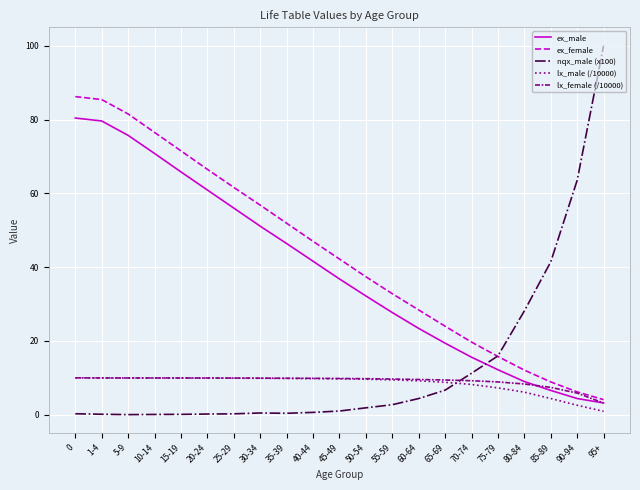

Which series has the largest total across all categories?

ex_female